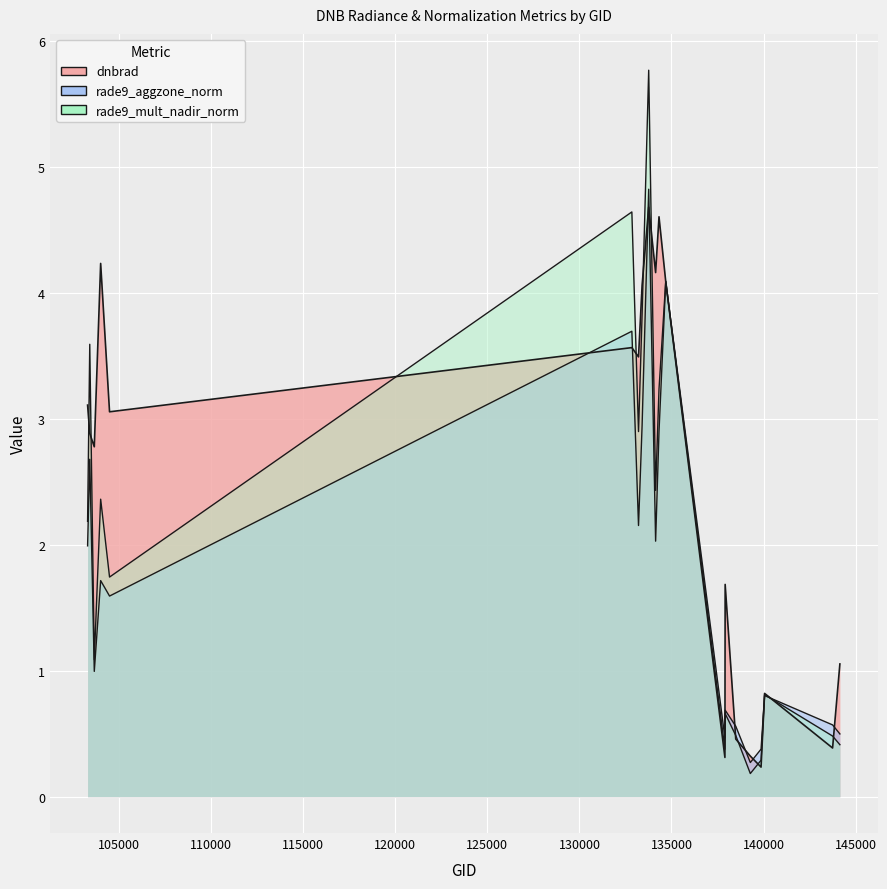

What is the change in value from 103396 to 144149?

-1.8